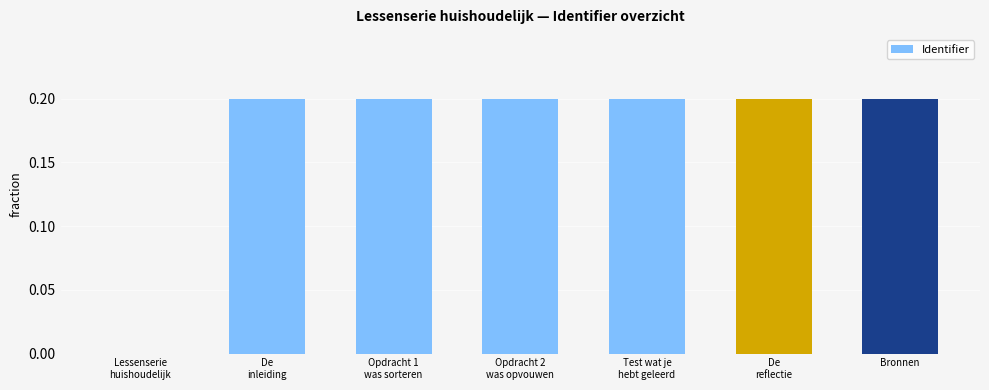

What is the average value?

0.2